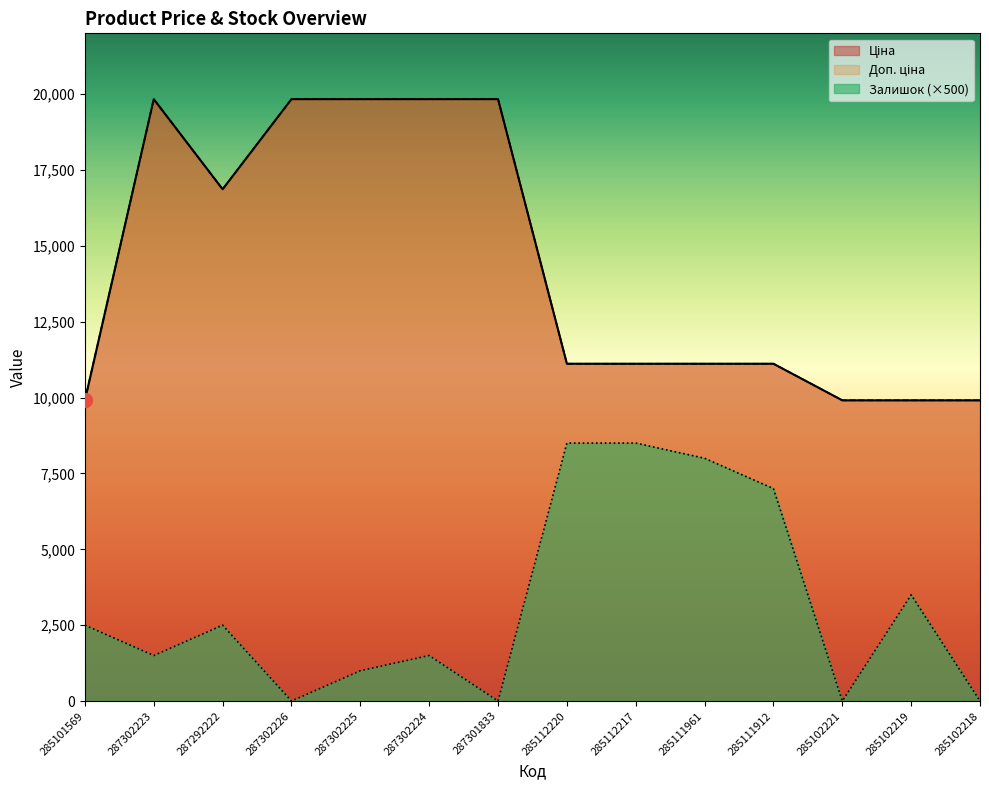

At which category does Залишок reach its first local peak?

287292222